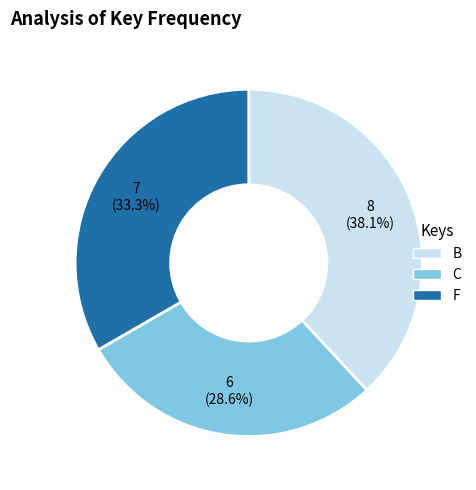

To the nearest percent, what percentage of the pie is C?

29%